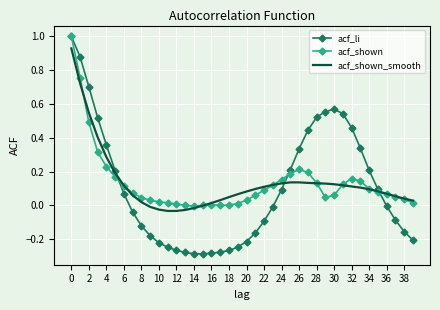

After their last crossing, which series has the higher values: acf_shown_smooth or acf_li?

acf_shown_smooth